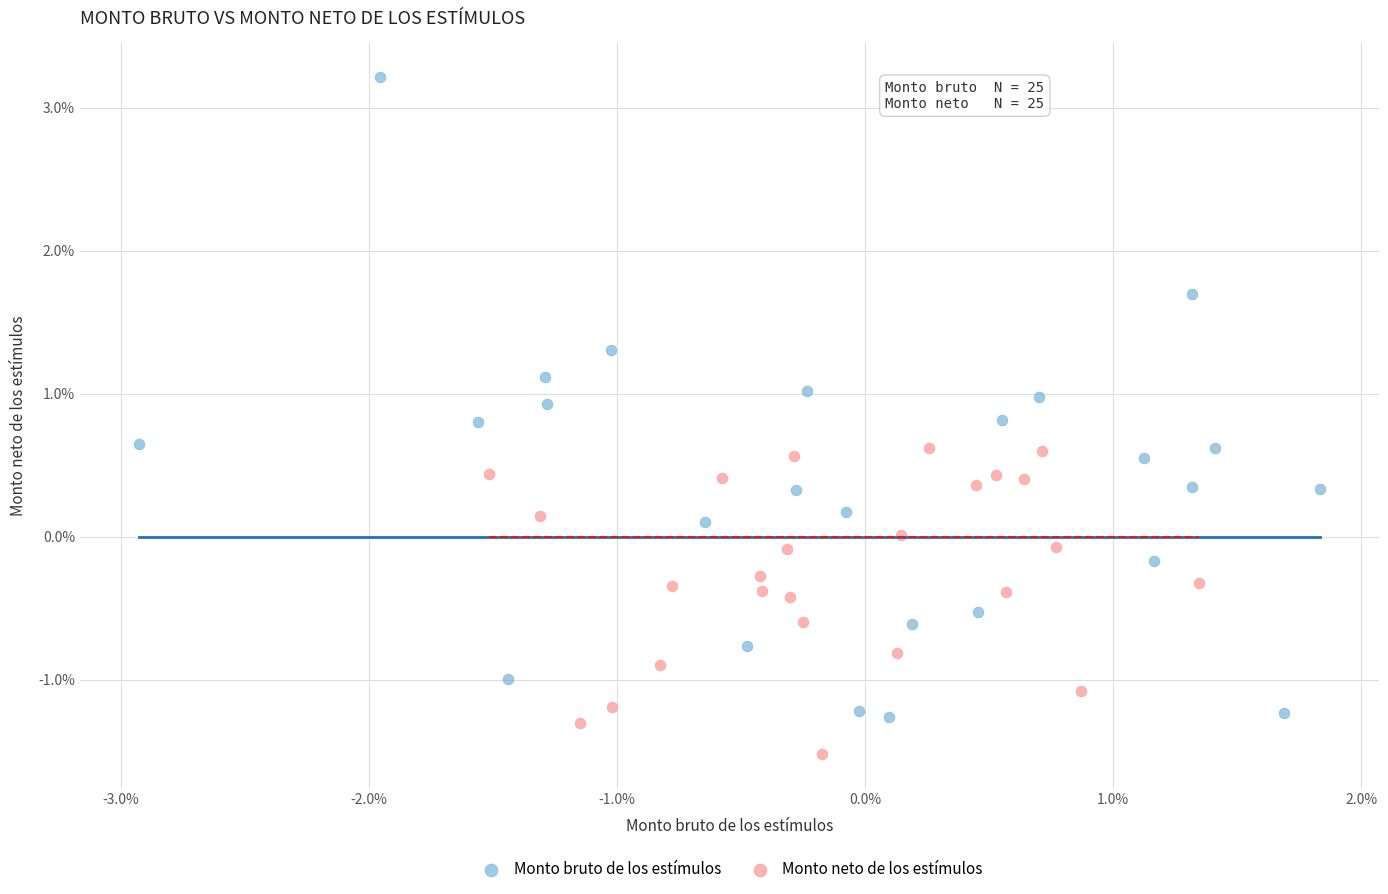

What are all the series names shown in the legend?

Monto bruto de los estímulos, Monto neto de los estímulos